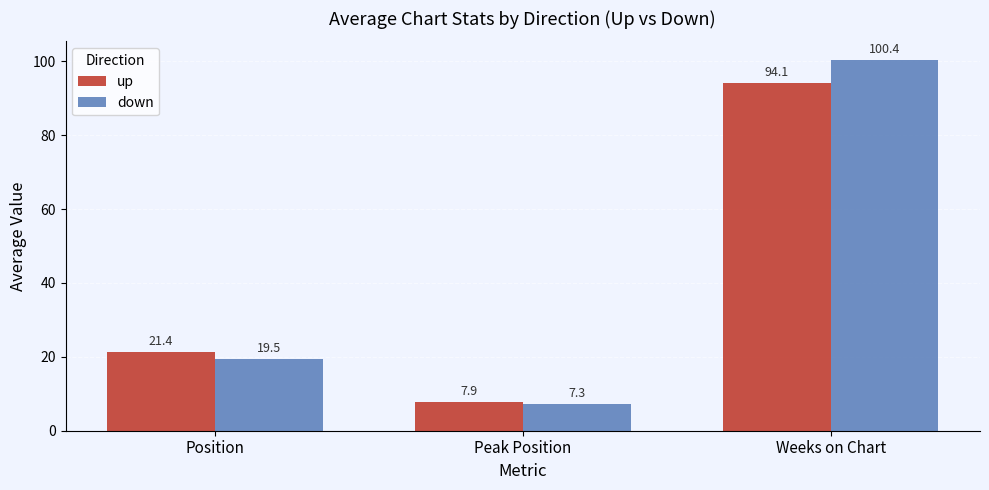

How many bars are there in each group?

2